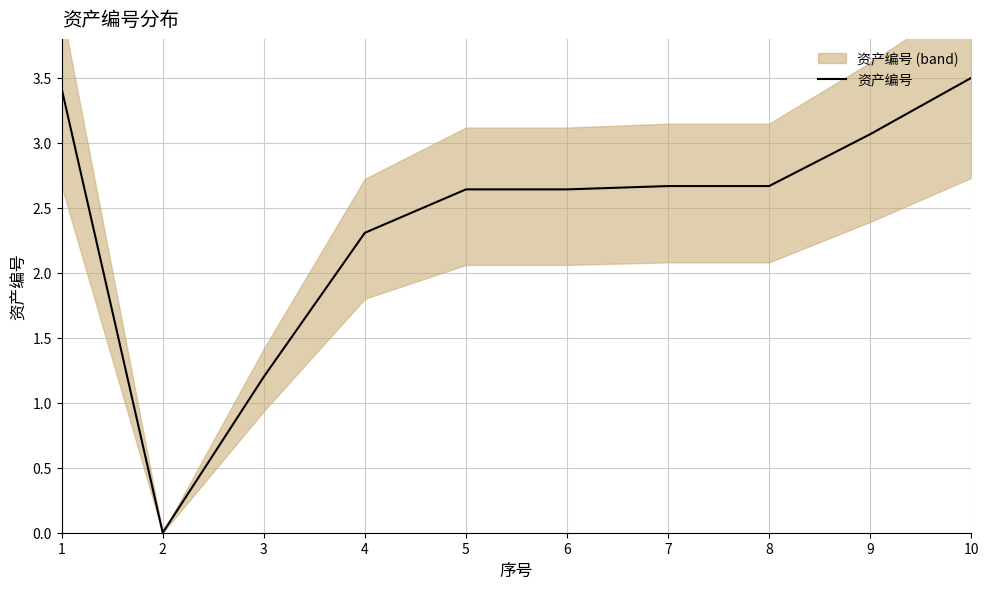

The chart shows a value of 3.7 at 4. True or false?

False